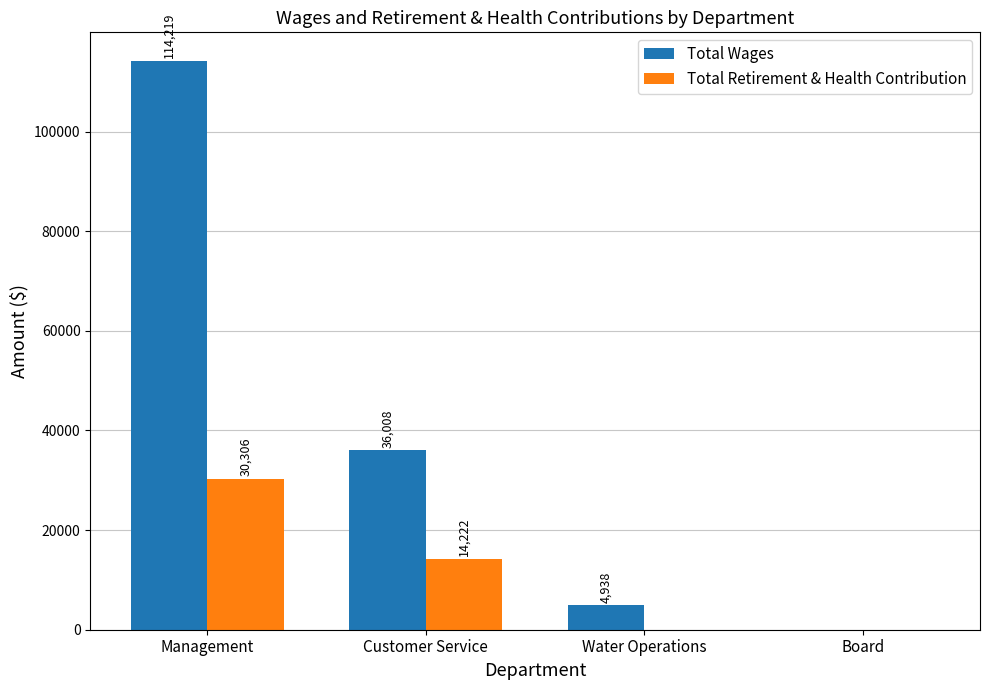

At which category is the sum across all series the highest?

Management